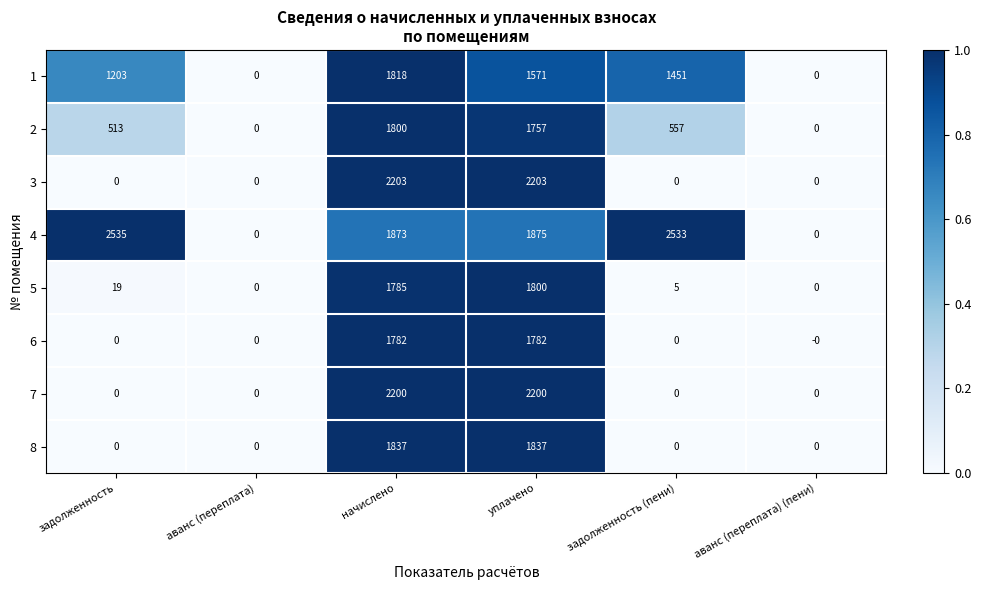

Which series changed the most between уплачено and аванс (переплата) (пени)?

3